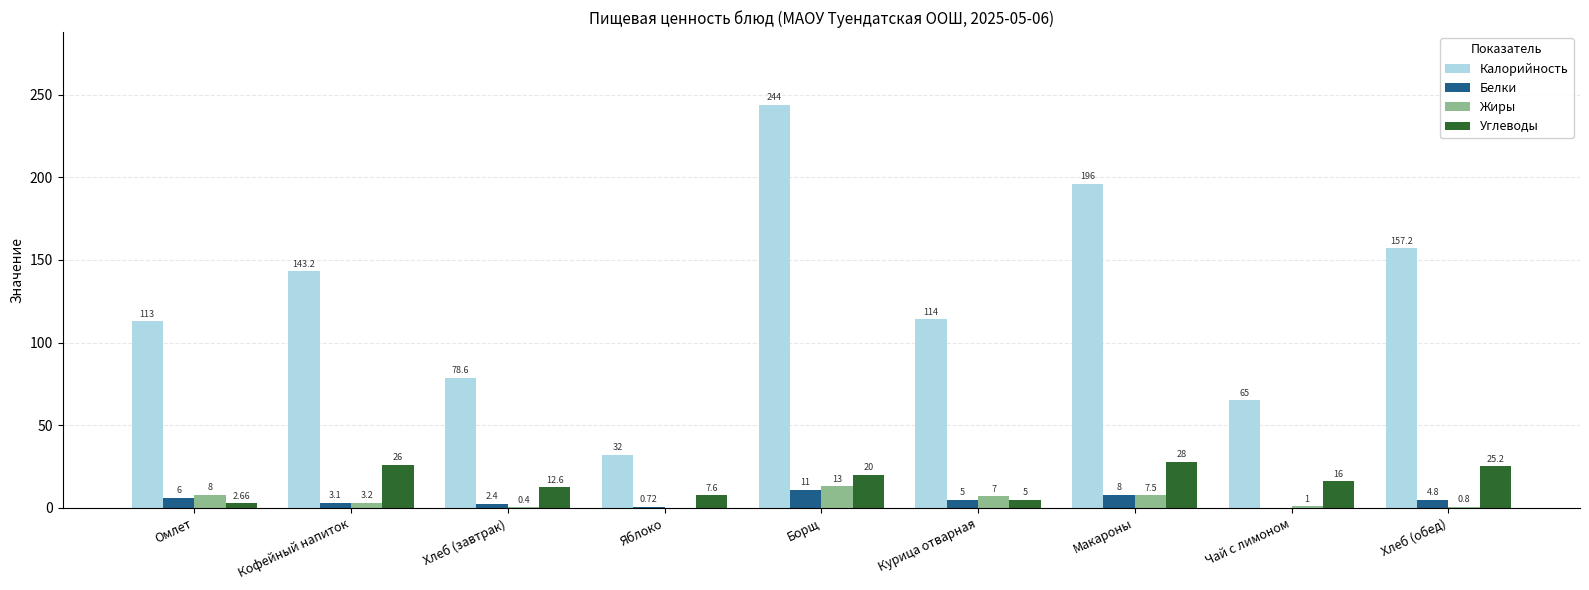

What is the sum of the Жиры values at Кофейный напиток and Макароны?

10.7